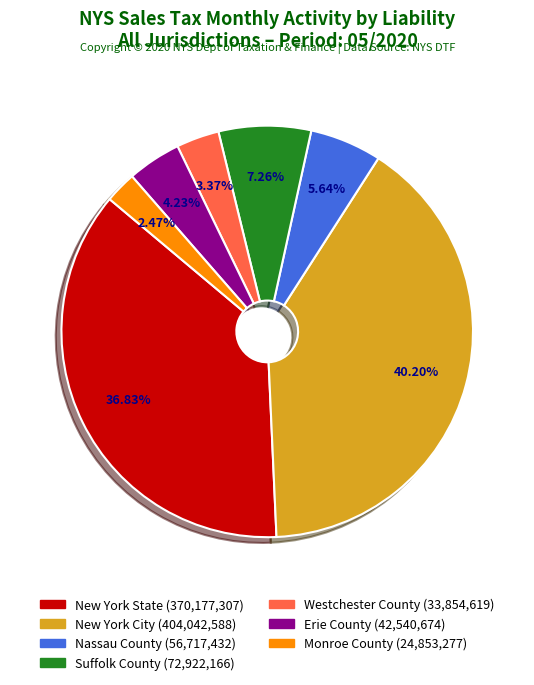

Rank the categories by value from highest to lowest.

New York City, New York State, Suffolk County, Nassau County, Erie County, Westchester County, Monroe County